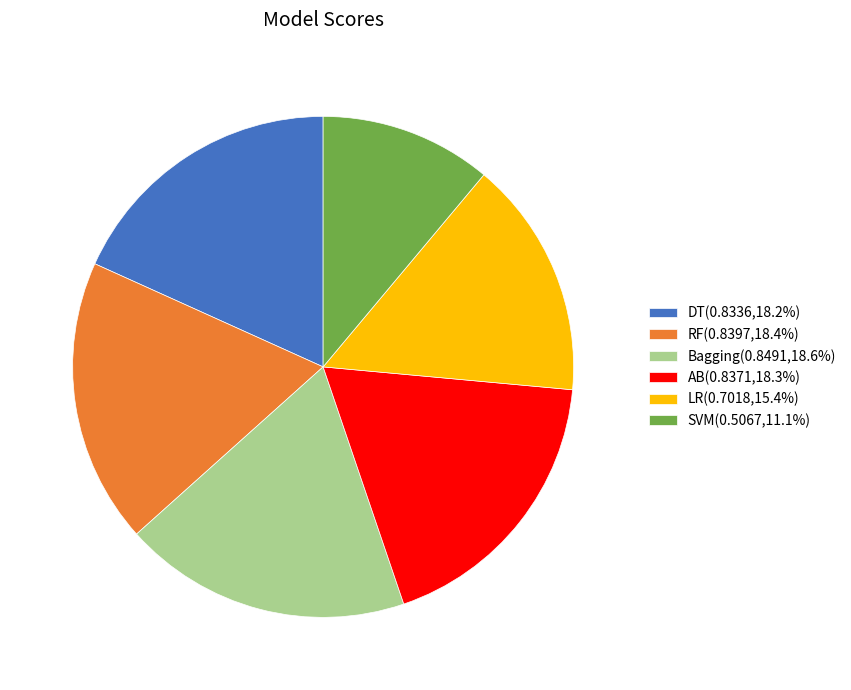

Is the sum of LR and Bagging greater than half?

No